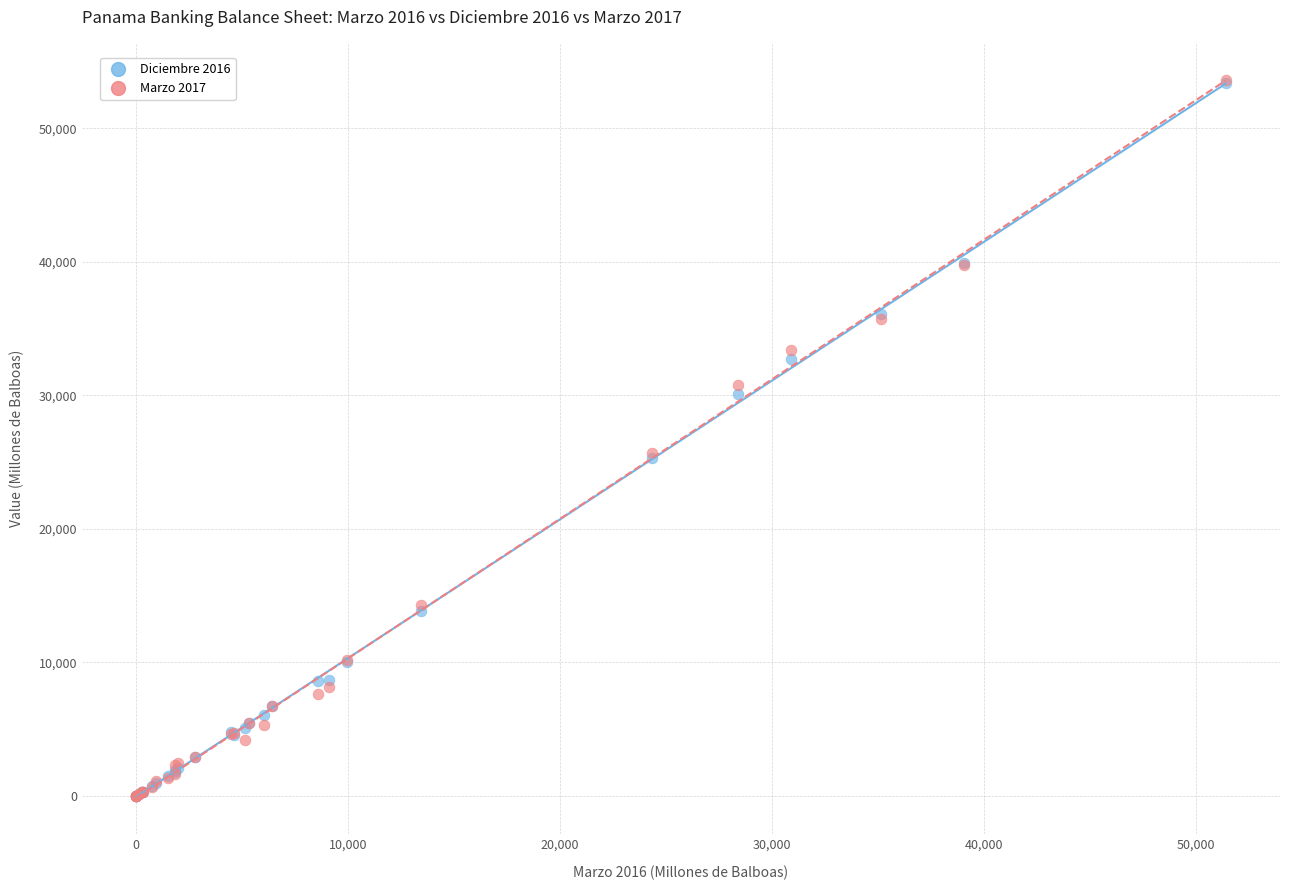

Which series has the widest spread of Y values?

Marzo 2017